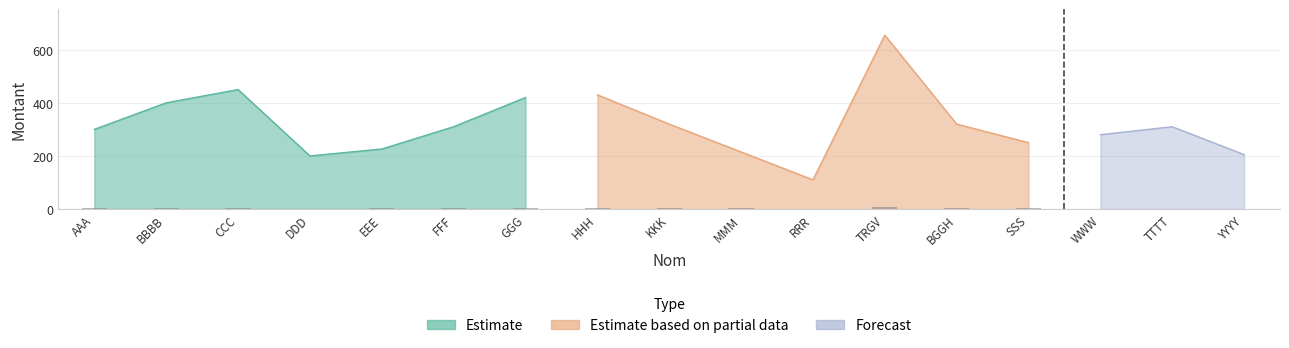

What position from the left is EEE?

5